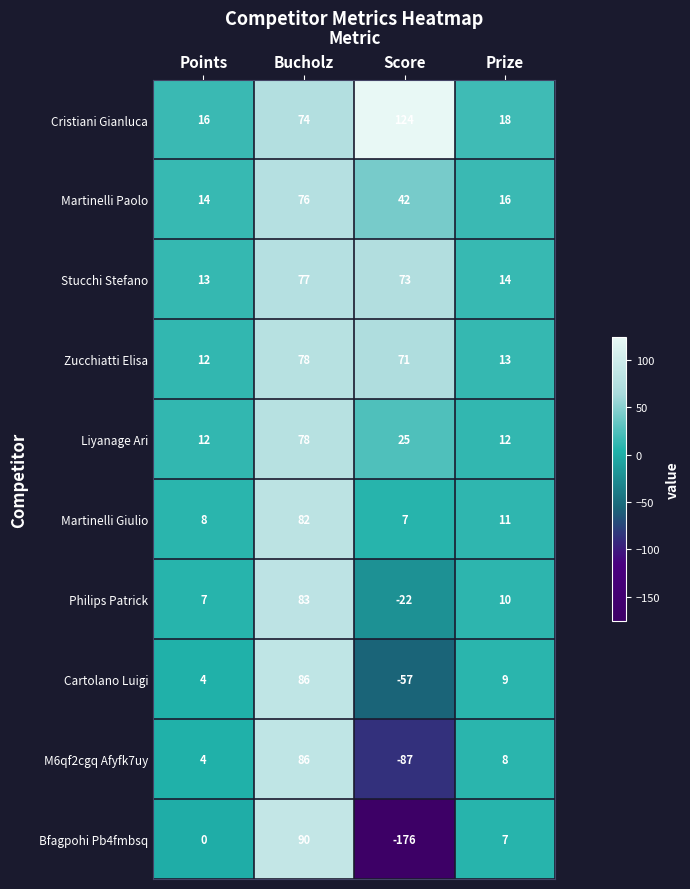

True or false: Martinelli Paolo has a value of 16 at Prize.

True